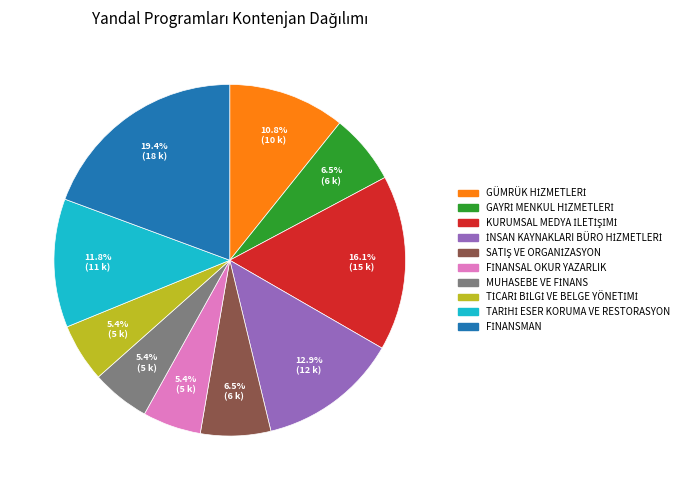

Is there a majority slice in this chart?

No